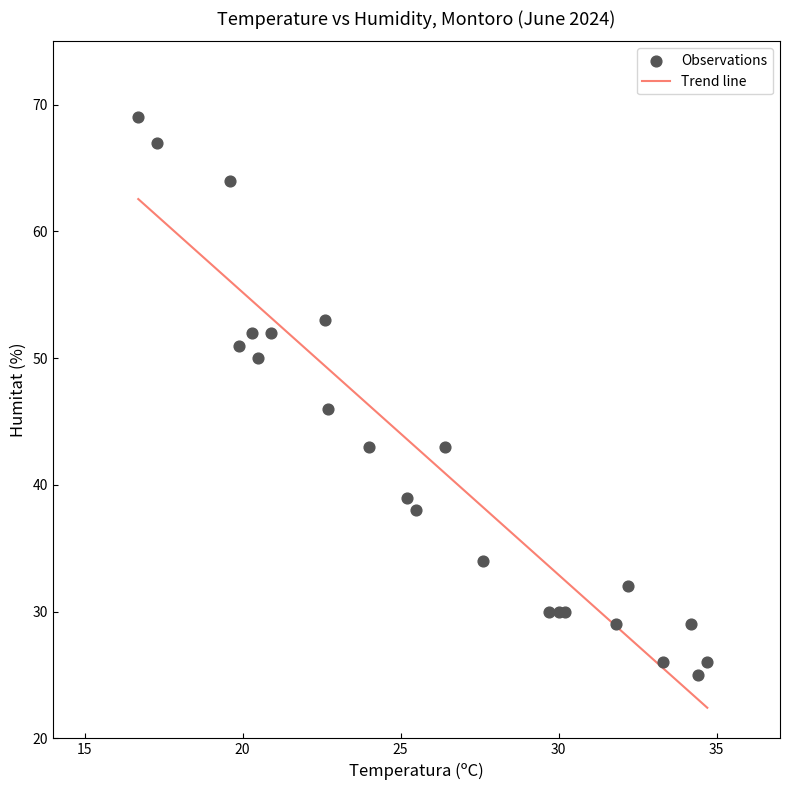

What Y value in the scatter plot is closest to 47?

46